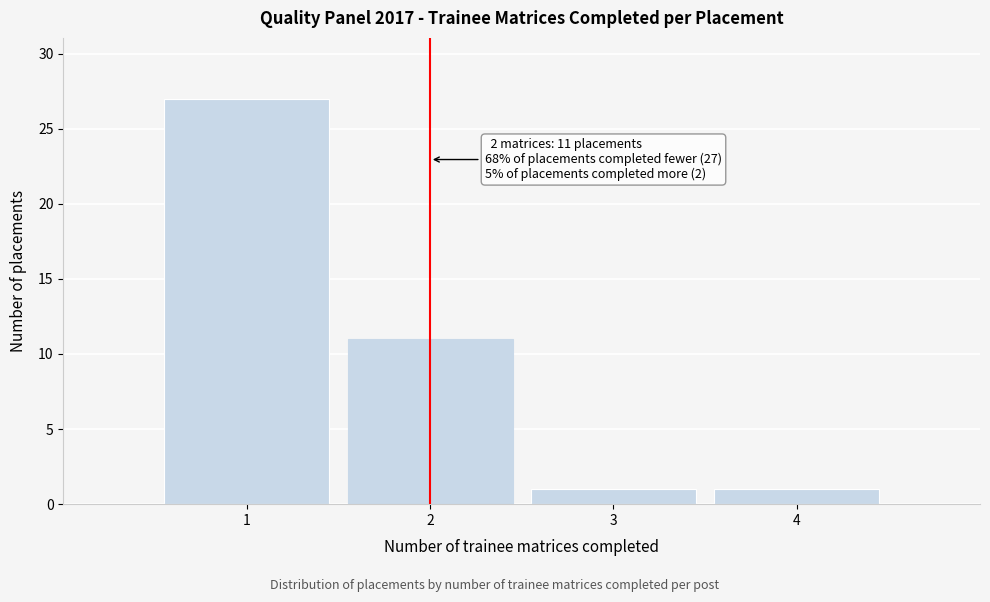

Which range on the x-axis has the tallest bar?

0.5 to 1.5